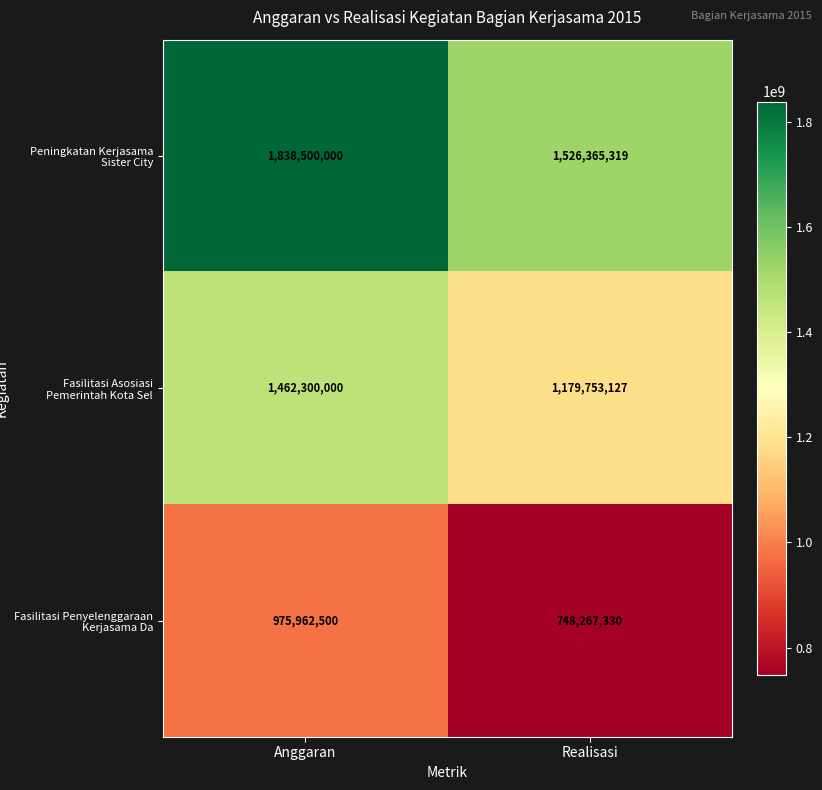

What is the greatest value displayed?

1838500000